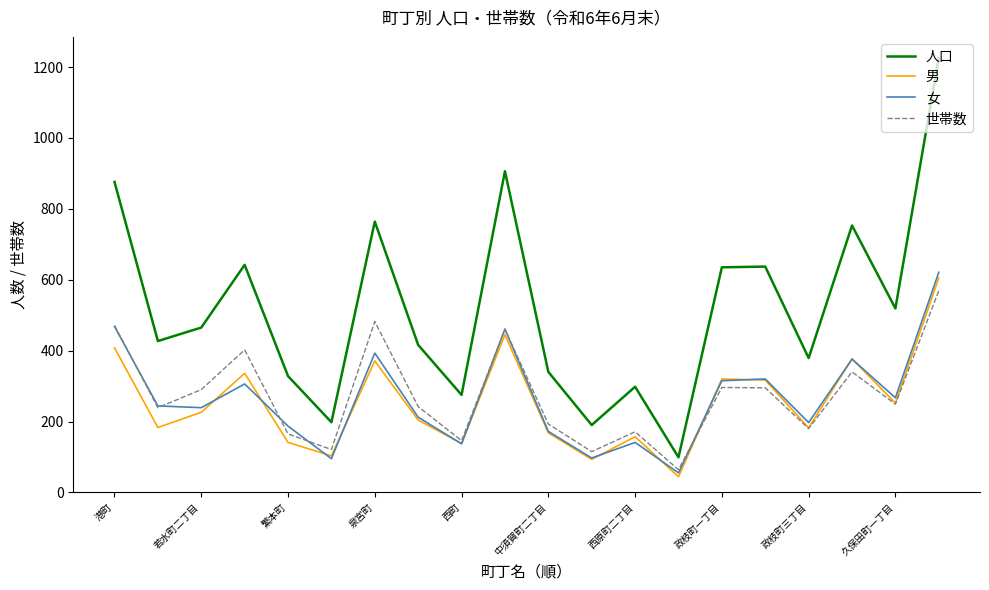

What is the minimum value for 女?

55